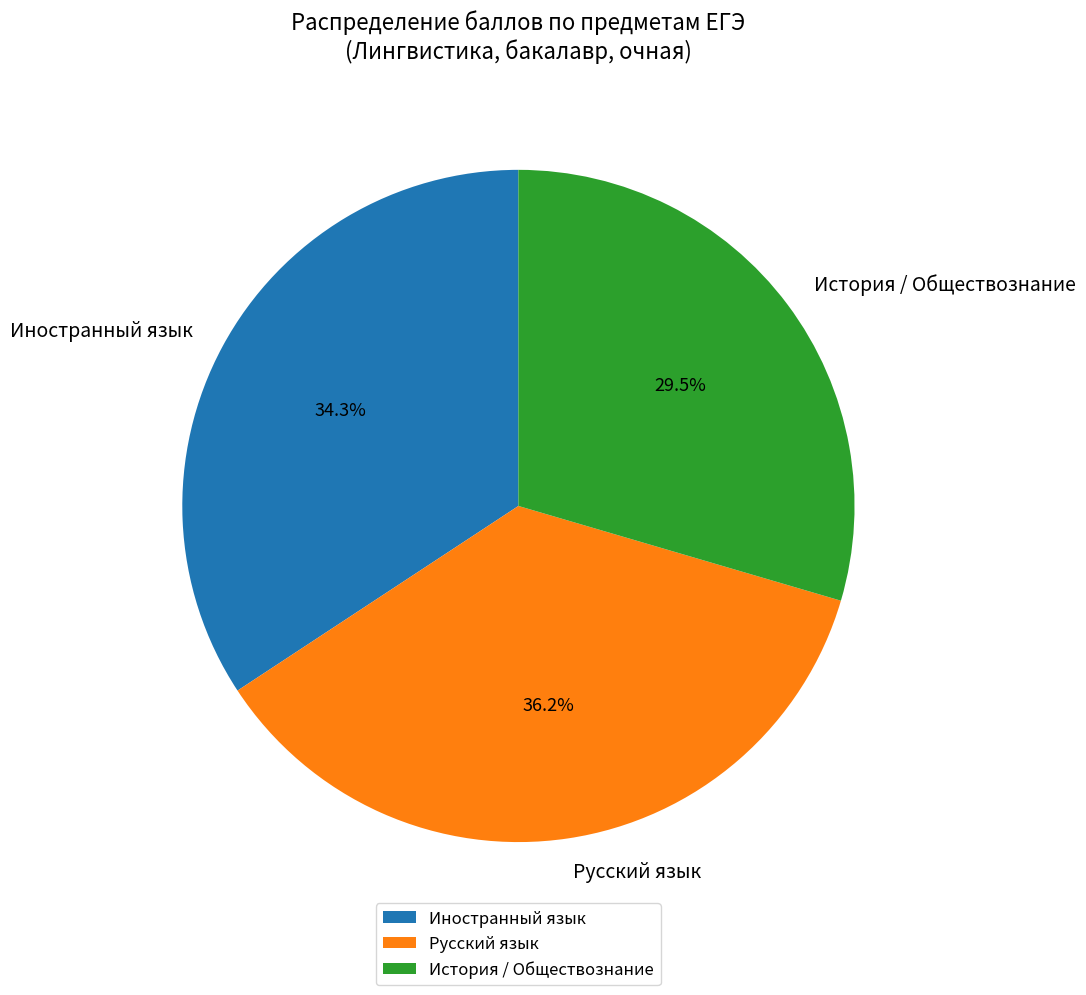

Is there a majority slice in this chart?

No